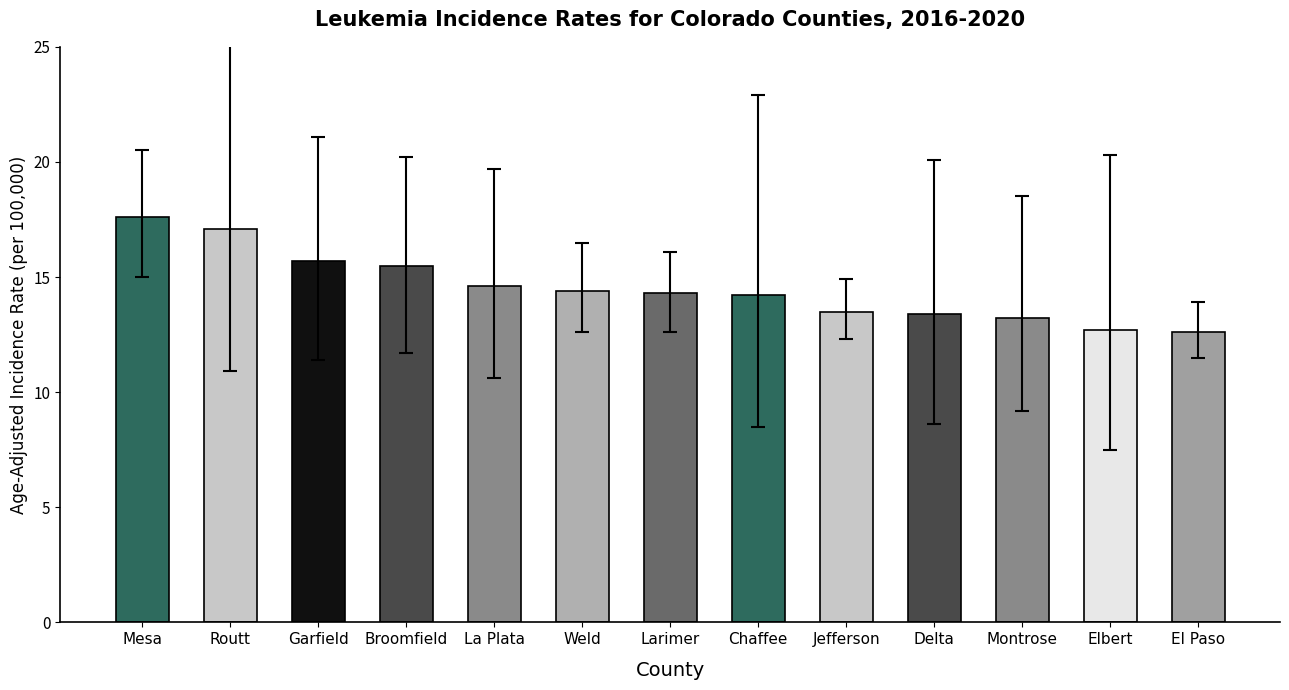

What is the label of the 10th bar from the right?

Broomfield